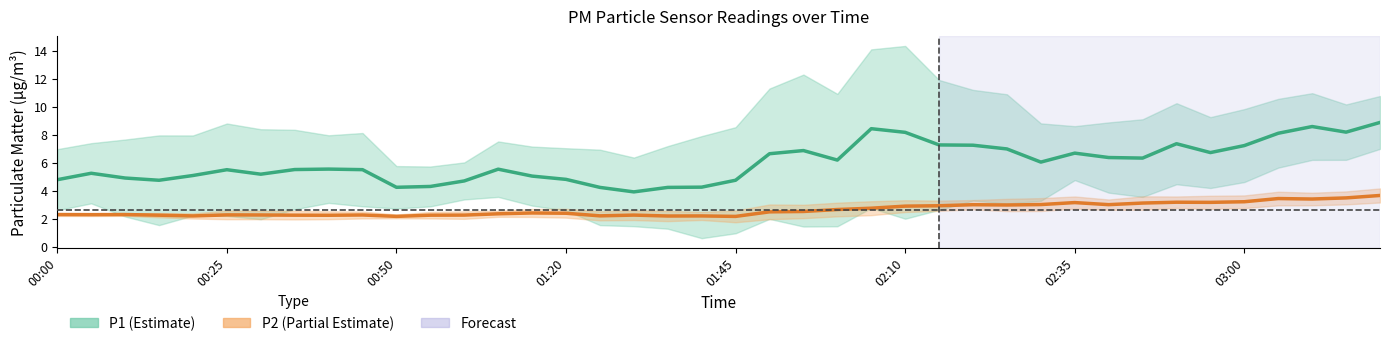

How many values in the P1 series are below 5?

12